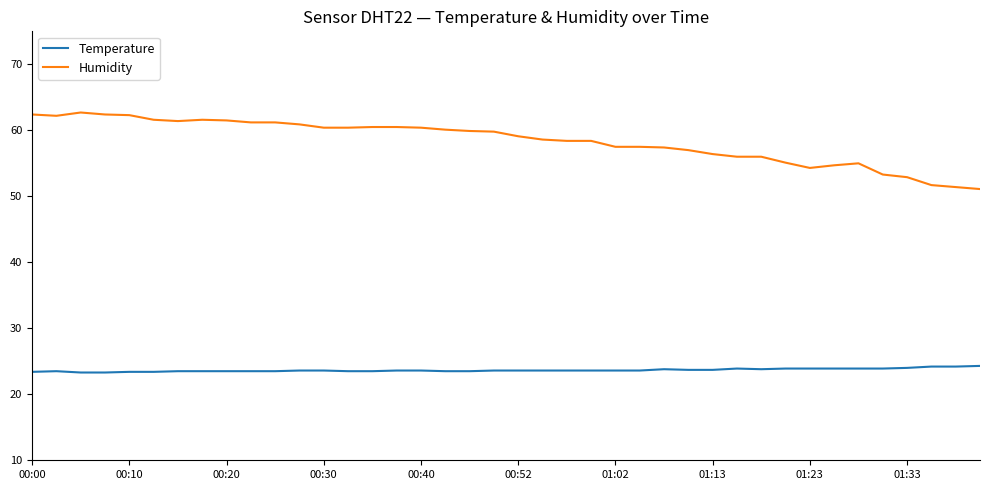

True or false: Temperature and Humidity cross at least once.

False